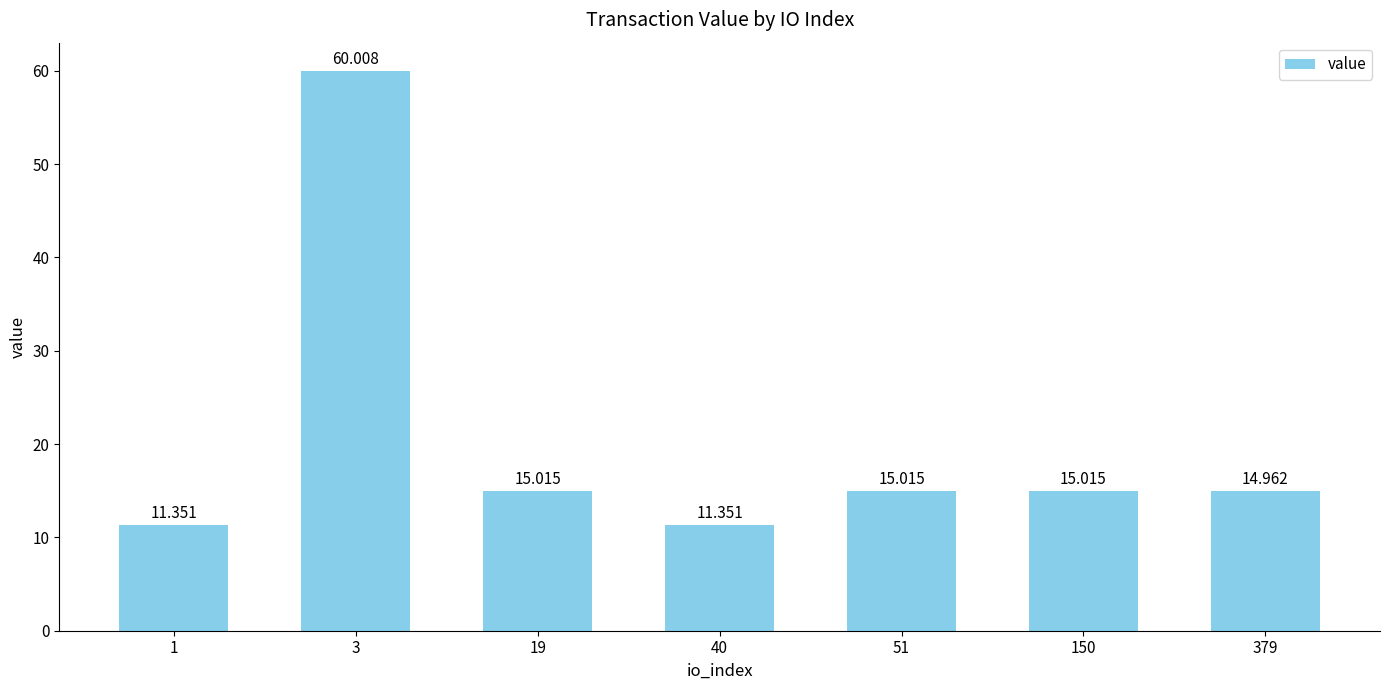

Approximately how many times larger is the value at 51 compared to 40?

1.3